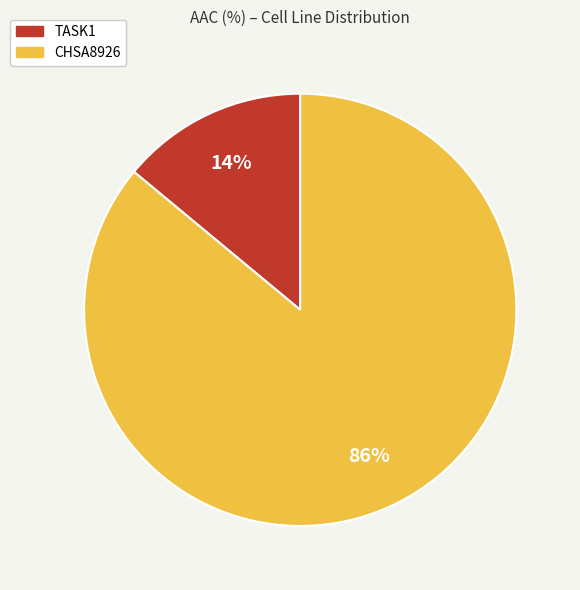

Is CHSA8926 the majority of the pie?

Yes